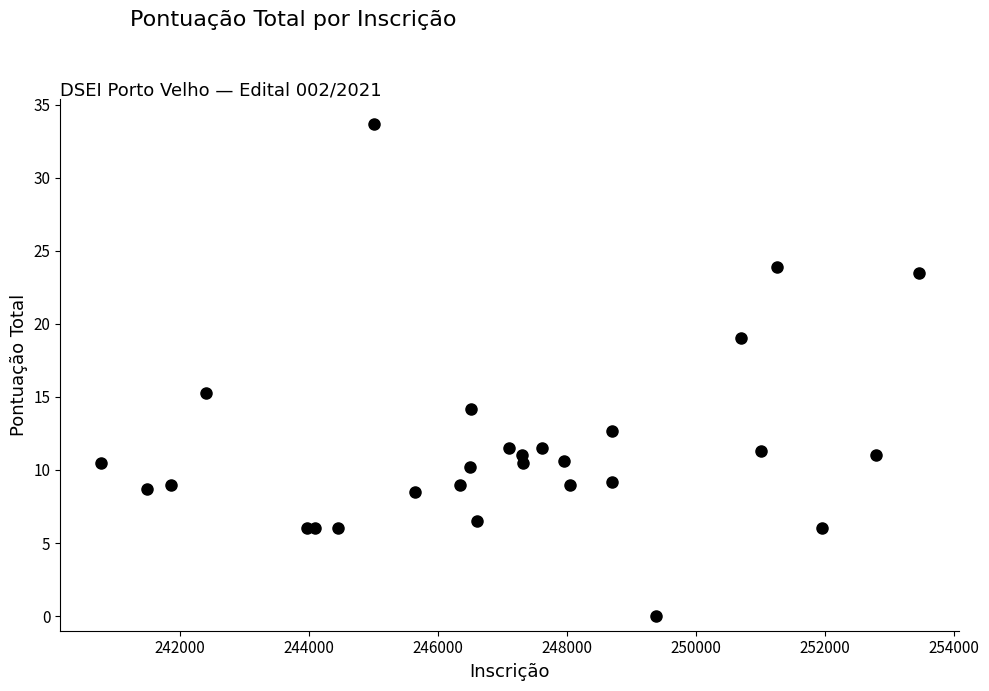

What Y value in the scatter plot is closest to 16?

15.3